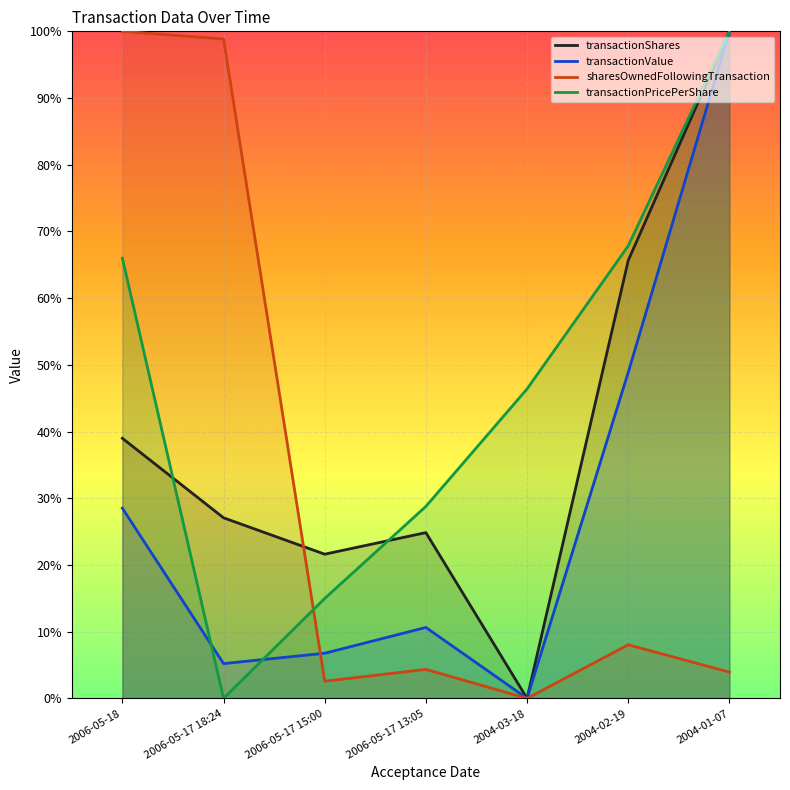

What is the difference between the maximum and minimum values in the transactionValue series?

1.0